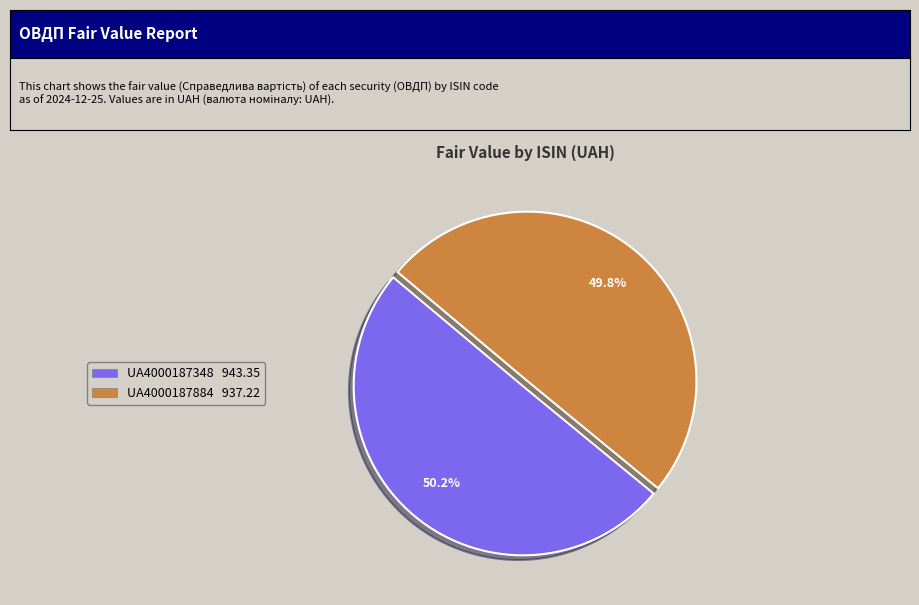

The UA4000187348 slice represents 57% of the pie. True or false?

False